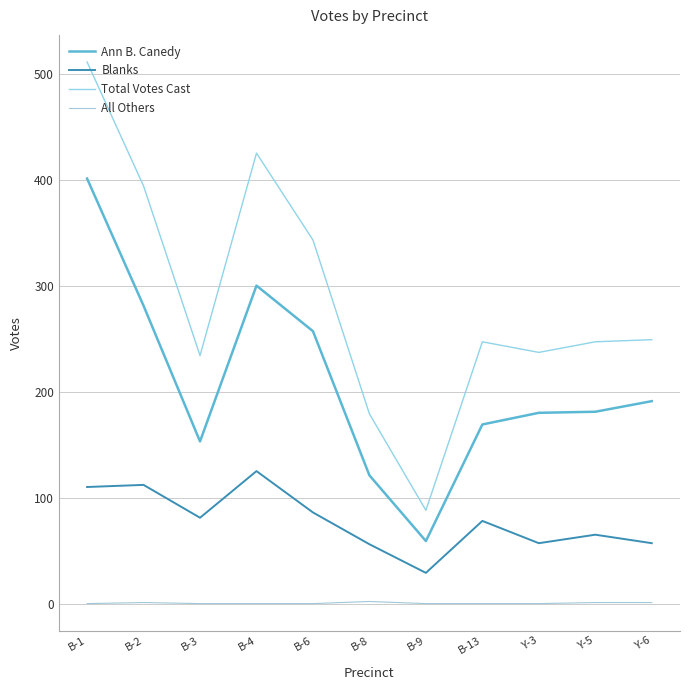

What is the label of the 4th point from the right?

B-13